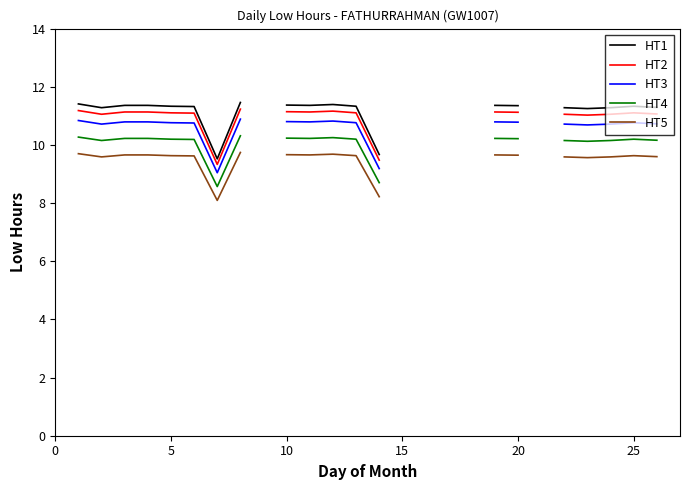

What is the minimum value for HT4?

8.6